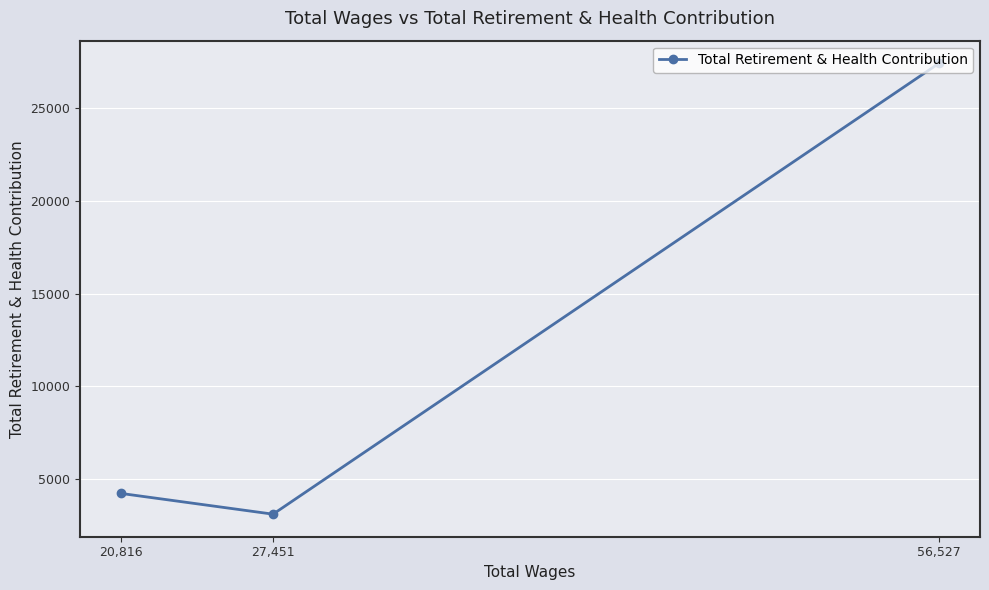

List the labels in order of value, largest first.

56,527, 20,816, 27,451